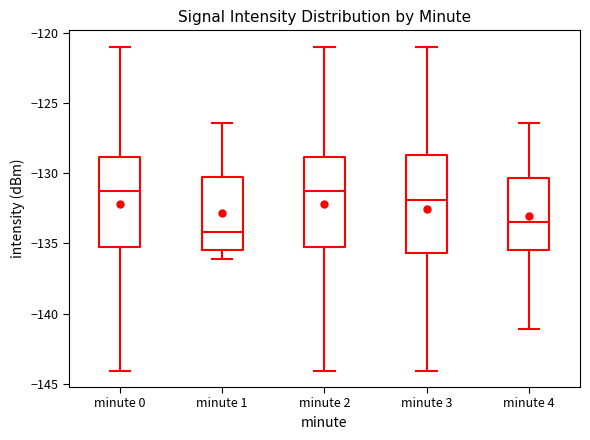

Where does the lower whisker of the box for minute 3 end on the y-axis? The values are not printed on the chart, so give them approximately, as read against the axis.

-144.0